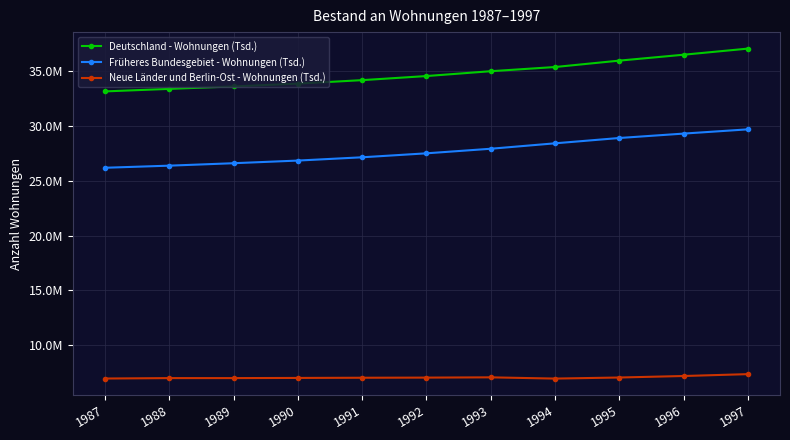

What is the value of the Deutschland - Wohnungen (Tsd.) point at the 1st from the left?

33147321